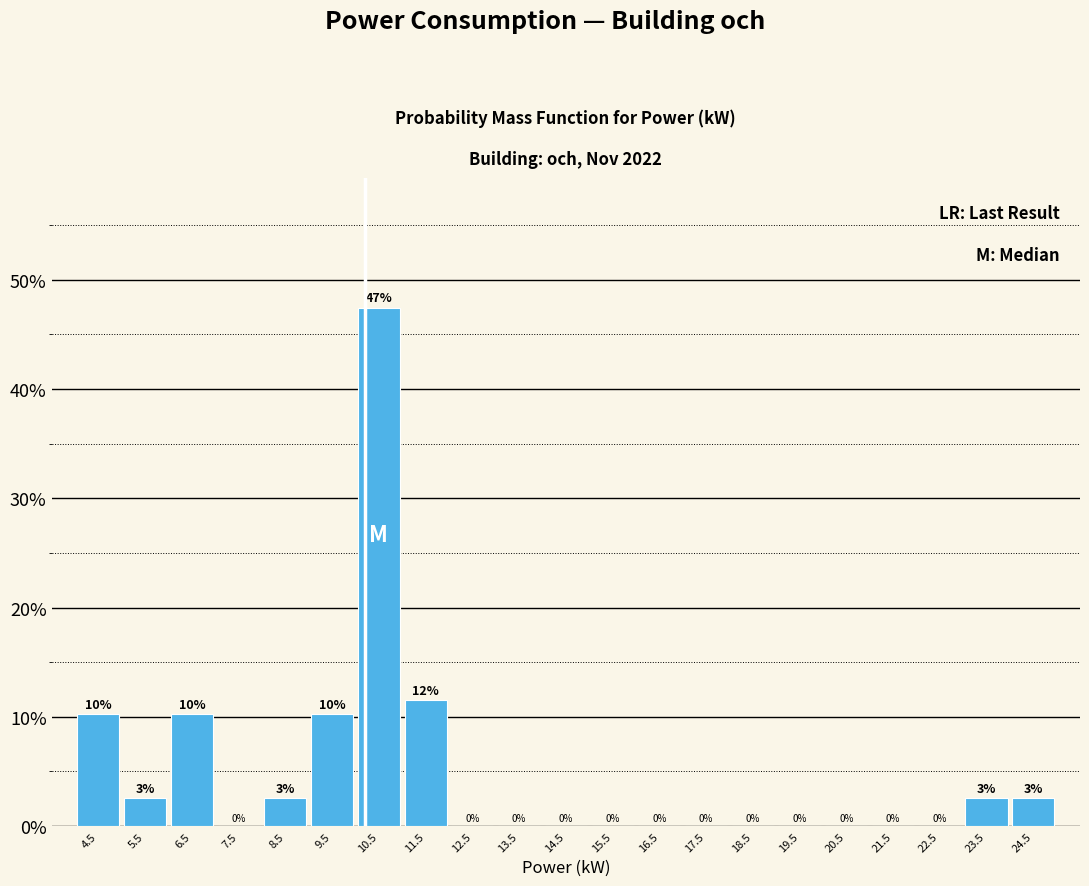

Which range on the x-axis has the tallest bar?

10 to 11